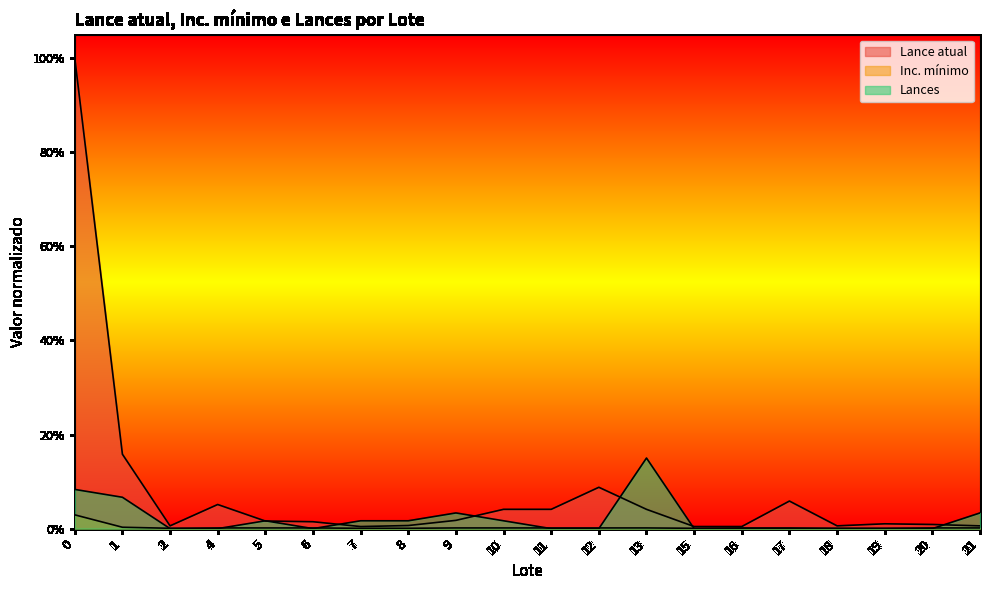

Which series ends up on top after the final intersection of Lances and Lance atual?

Lances